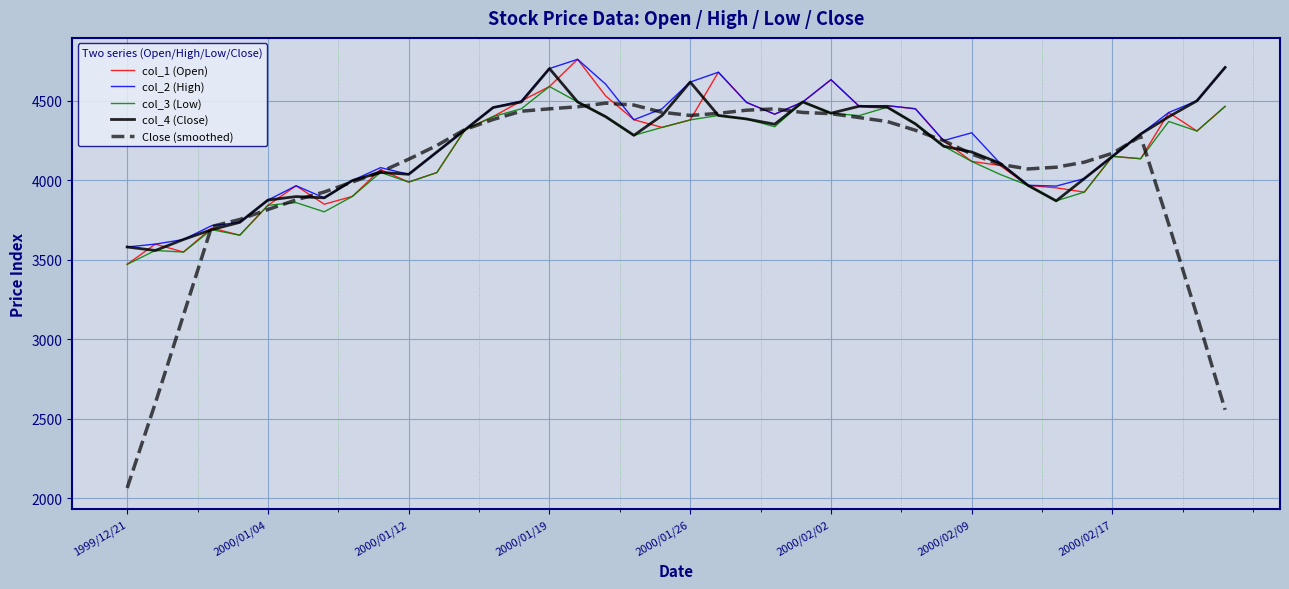

Which series has the largest range (max minus min)?

Close (smoothed)